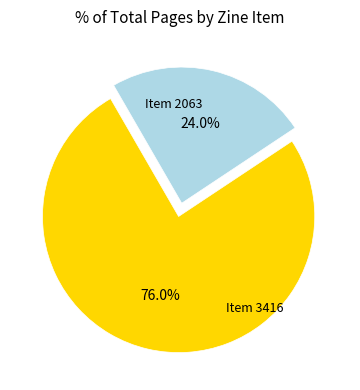

Does any single category account for the majority?

Yes